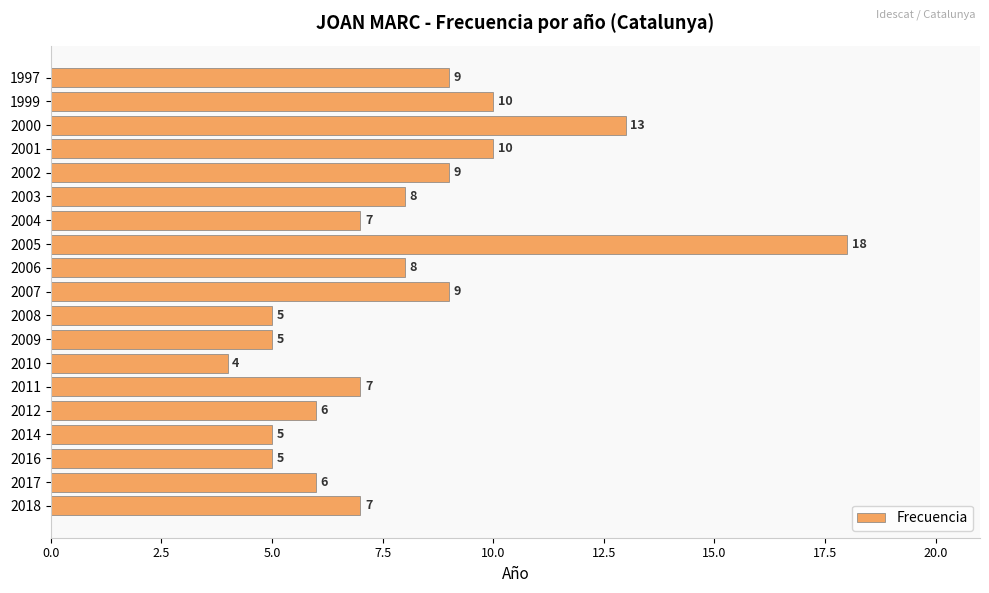

Which has a higher value, 2003 or 2009?

2003